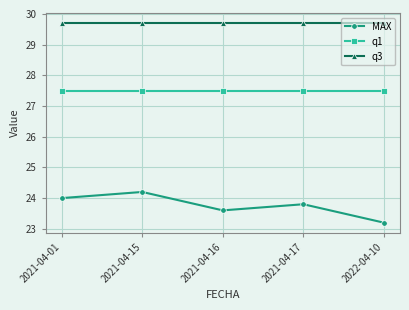

Is the value of q1 at 2021-04-01 greater than the value of MAX at 2021-04-01?

Yes